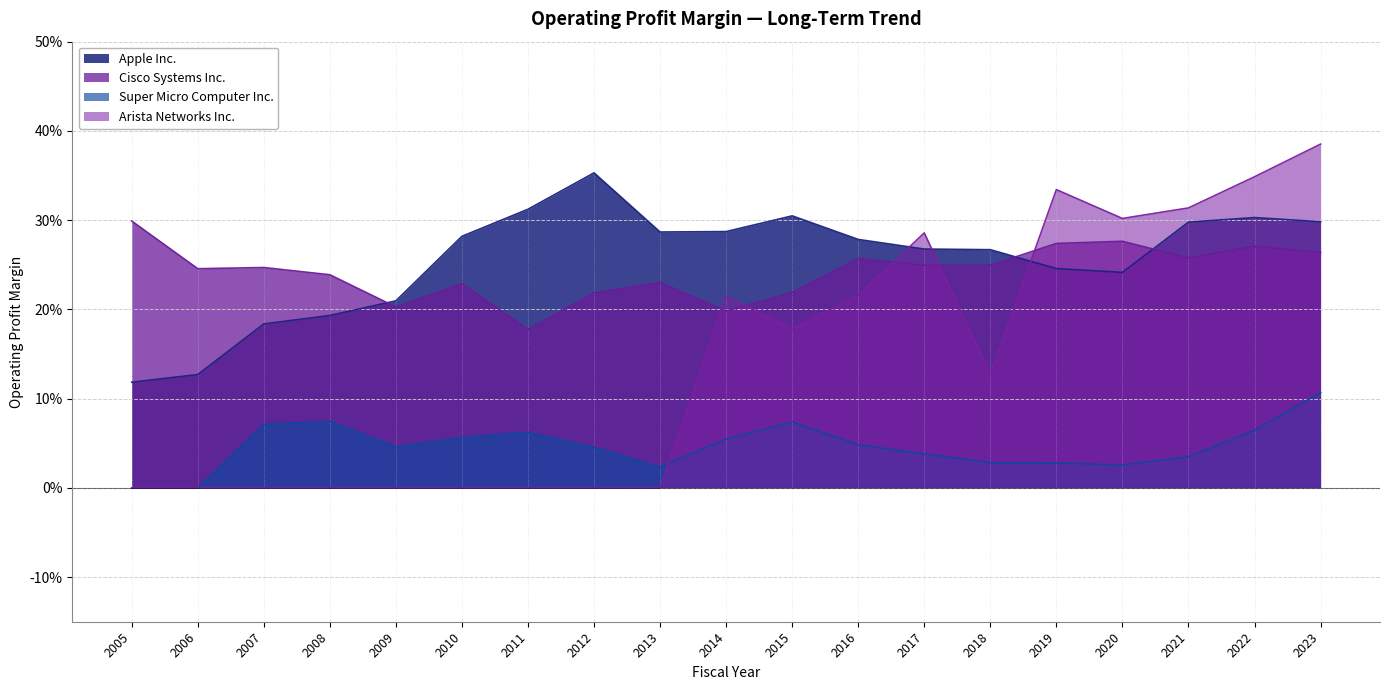

Between which two adjacent categories do Super Micro Computer Inc. and Arista Networks Inc. first intersect?

2013 and 2014